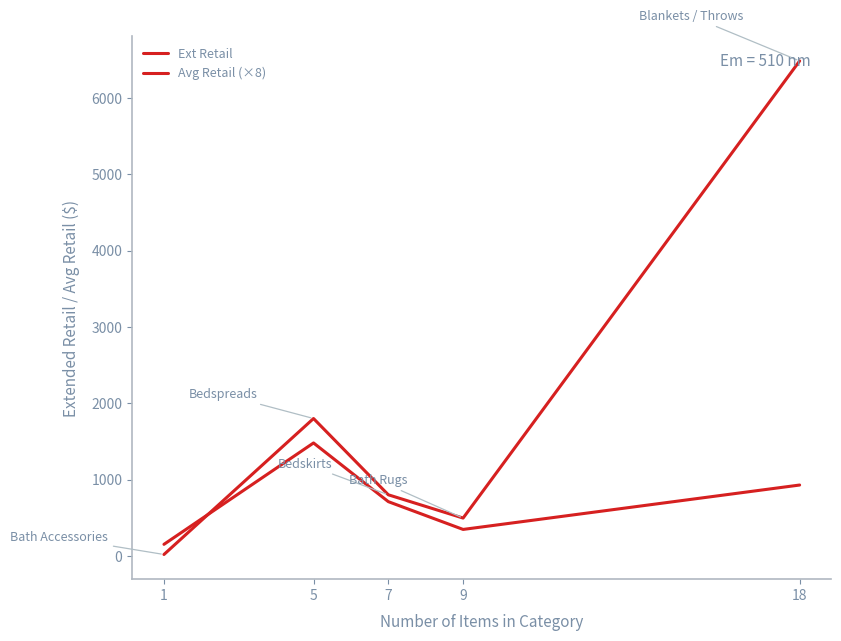

Reading left to right, transcribe all the data shown in this chart.

Ext Retail: 19.0	1800.0	801.0	496.0	6484.0
Avg Retail (×8): 152.0	1480.0	711.2	347.2	928.8